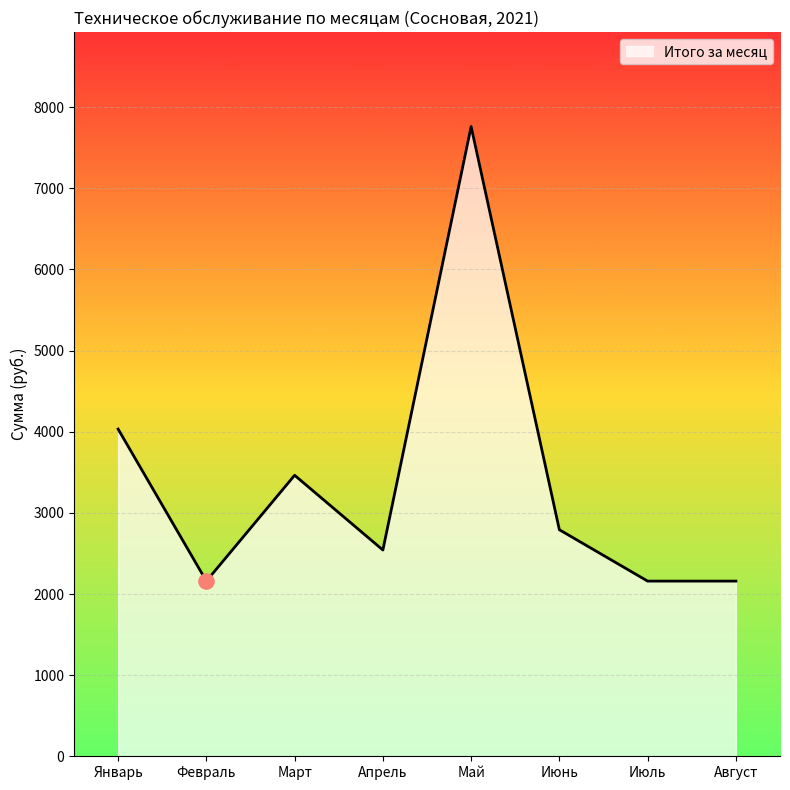

What is the change in value from Февраль to Март?

+1304.5